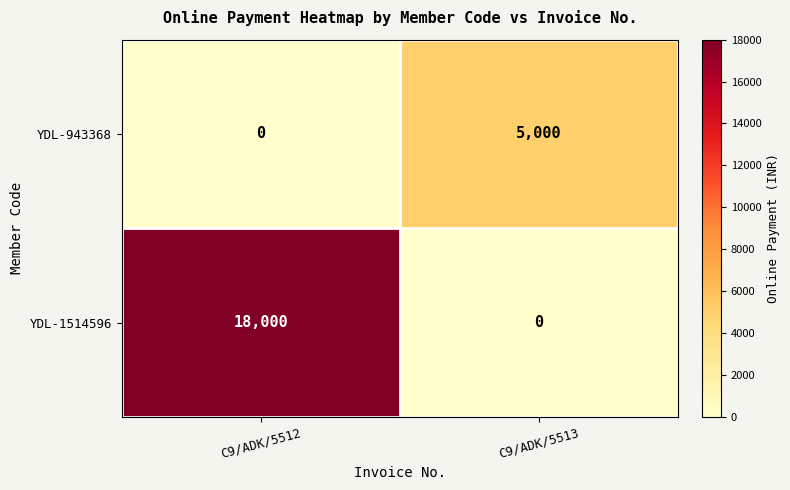

Which series has the largest range (max minus min)?

YDL-1514596